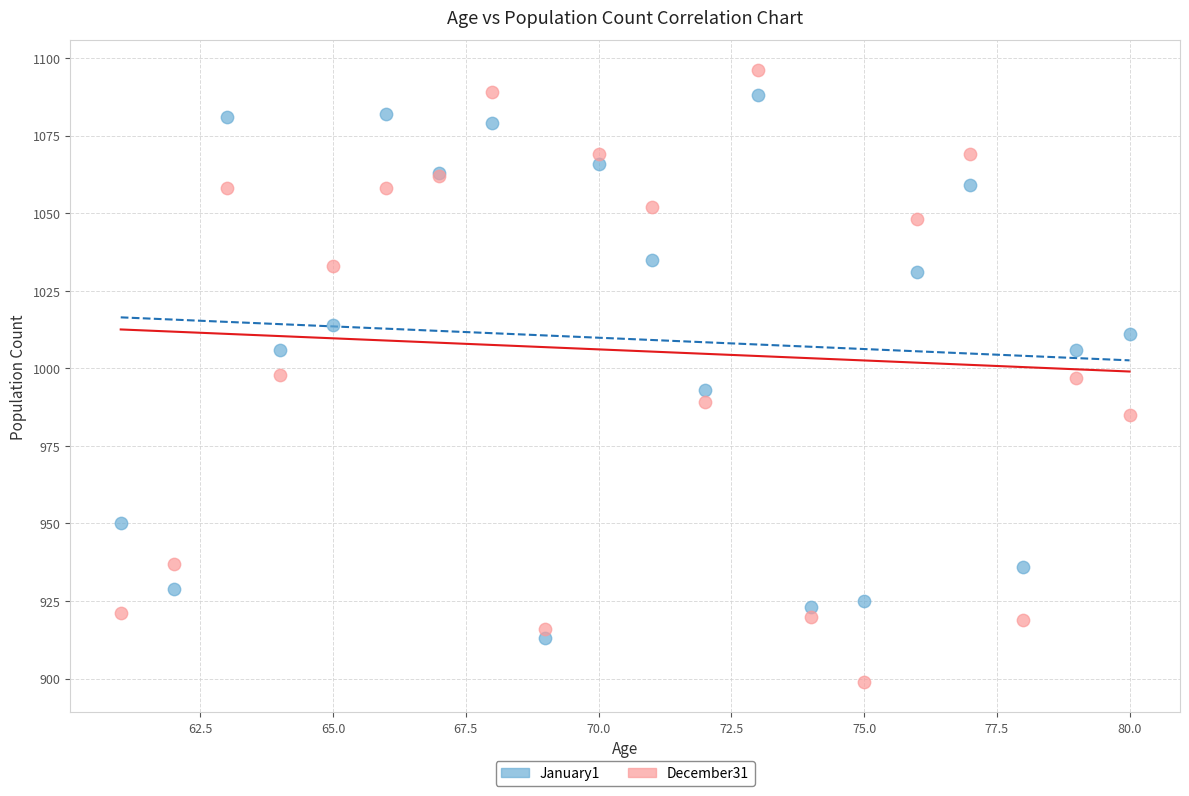

What are all the series names shown in the legend?

January1, December31